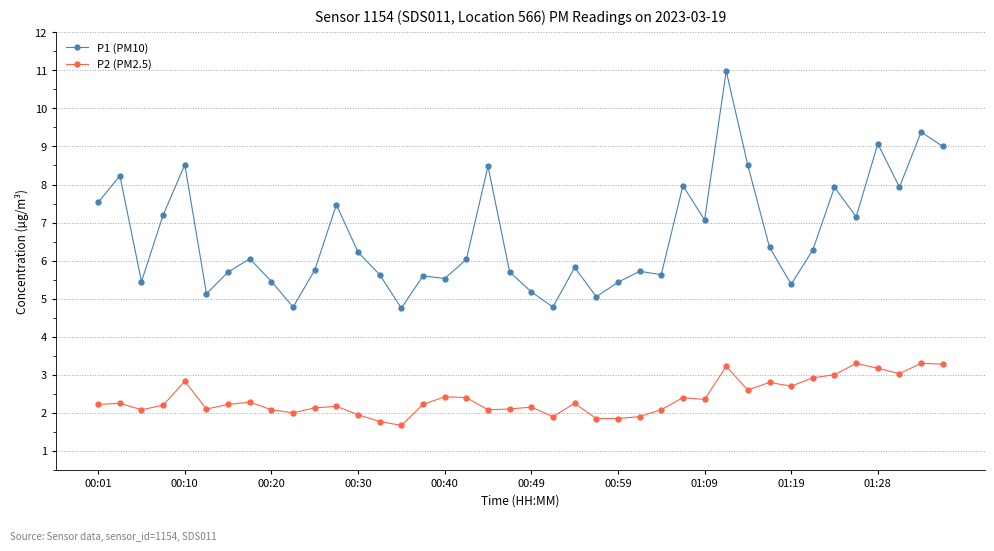

True or false: P2 (PM2.5) and P1 (PM10) intersect in this chart.

False